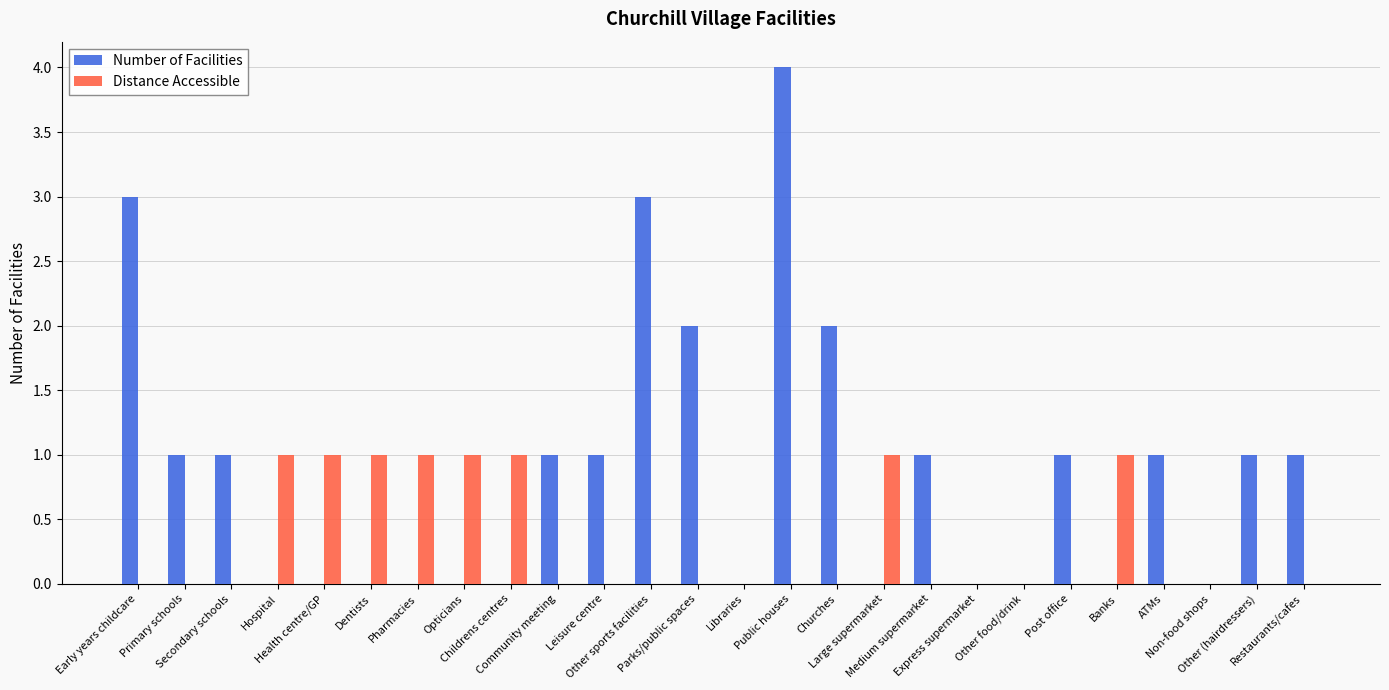

Reading left to right, transcribe all the data shown in this chart.

Number of Facilities: Early years childcare=3	Primary schools=1	Secondary schools=1	Hospital=0	Health centre/GP=0	Dentists=0	Pharmacies=0	Opticians=0	Childrens centres=0	Community meeting=1	Leisure centre=1	Other sports facilities=3	Parks/public spaces=2	Libraries=0	Public houses=4	Churches=2	Large supermarket=0	Medium supermarket=1	Express supermarket=0	Other food/drink=0	Post office=1	Banks=0	ATMs=1	Non-food shops=0	Other (hairdressers)=1	Restaurants/cafes=1
Distance Accessible: Early years childcare=0	Primary schools=0	Secondary schools=0	Hospital=1	Health centre/GP=1	Dentists=1	Pharmacies=1	Opticians=1	Childrens centres=1	Community meeting=0	Leisure centre=0	Other sports facilities=0	Parks/public spaces=0	Libraries=0	Public houses=0	Churches=0	Large supermarket=1	Medium supermarket=0	Express supermarket=0	Other food/drink=0	Post office=0	Banks=1	ATMs=0	Non-food shops=0	Other (hairdressers)=0	Restaurants/cafes=0